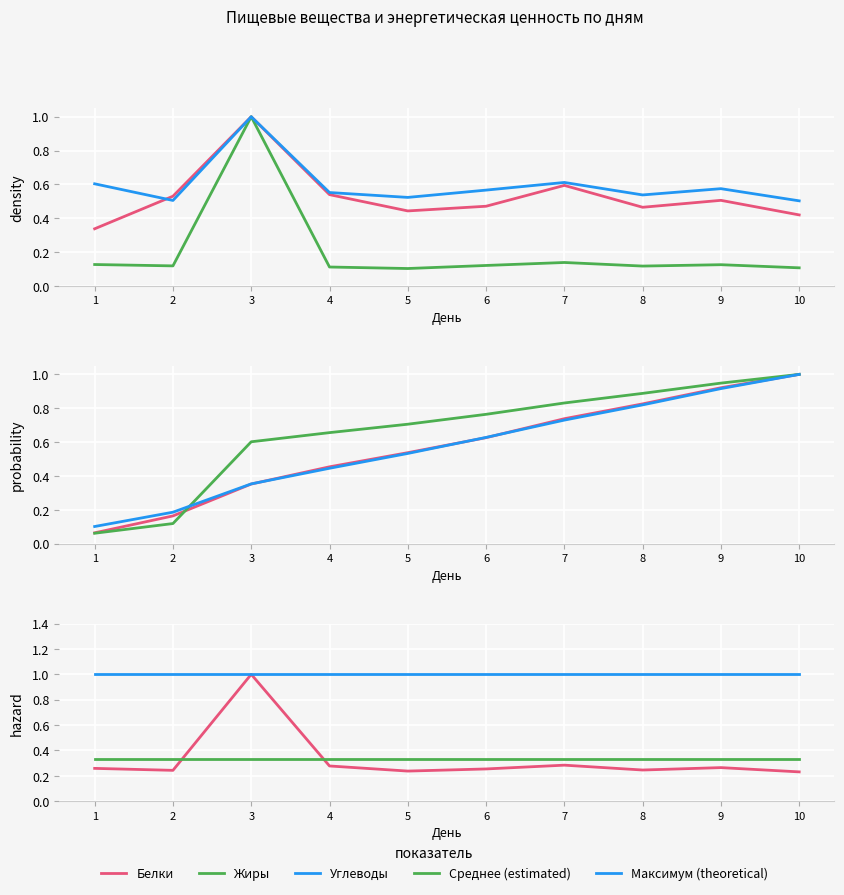

How many intersections are there between Белки and Углеводы?

3